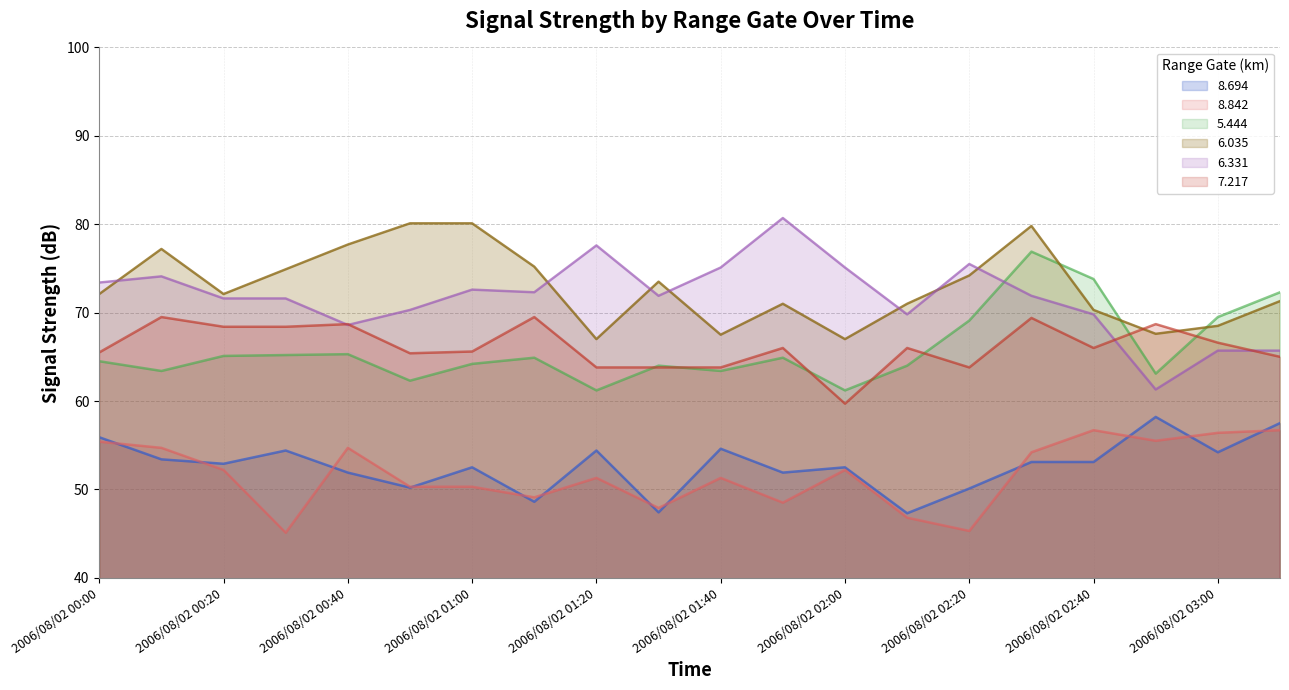

What is the sum of all 6.035 values?

1458.1